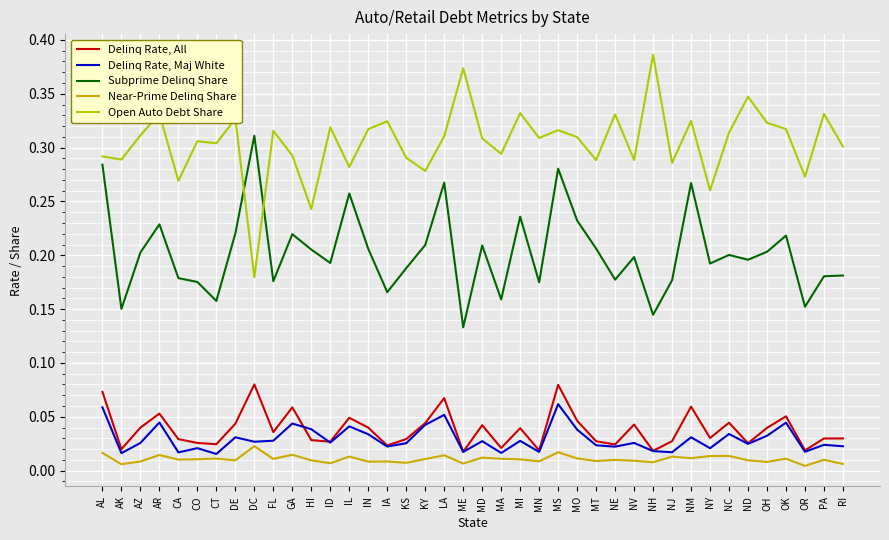

The Open Auto Debt Share series shows 0.3 at CA. True or false?

True